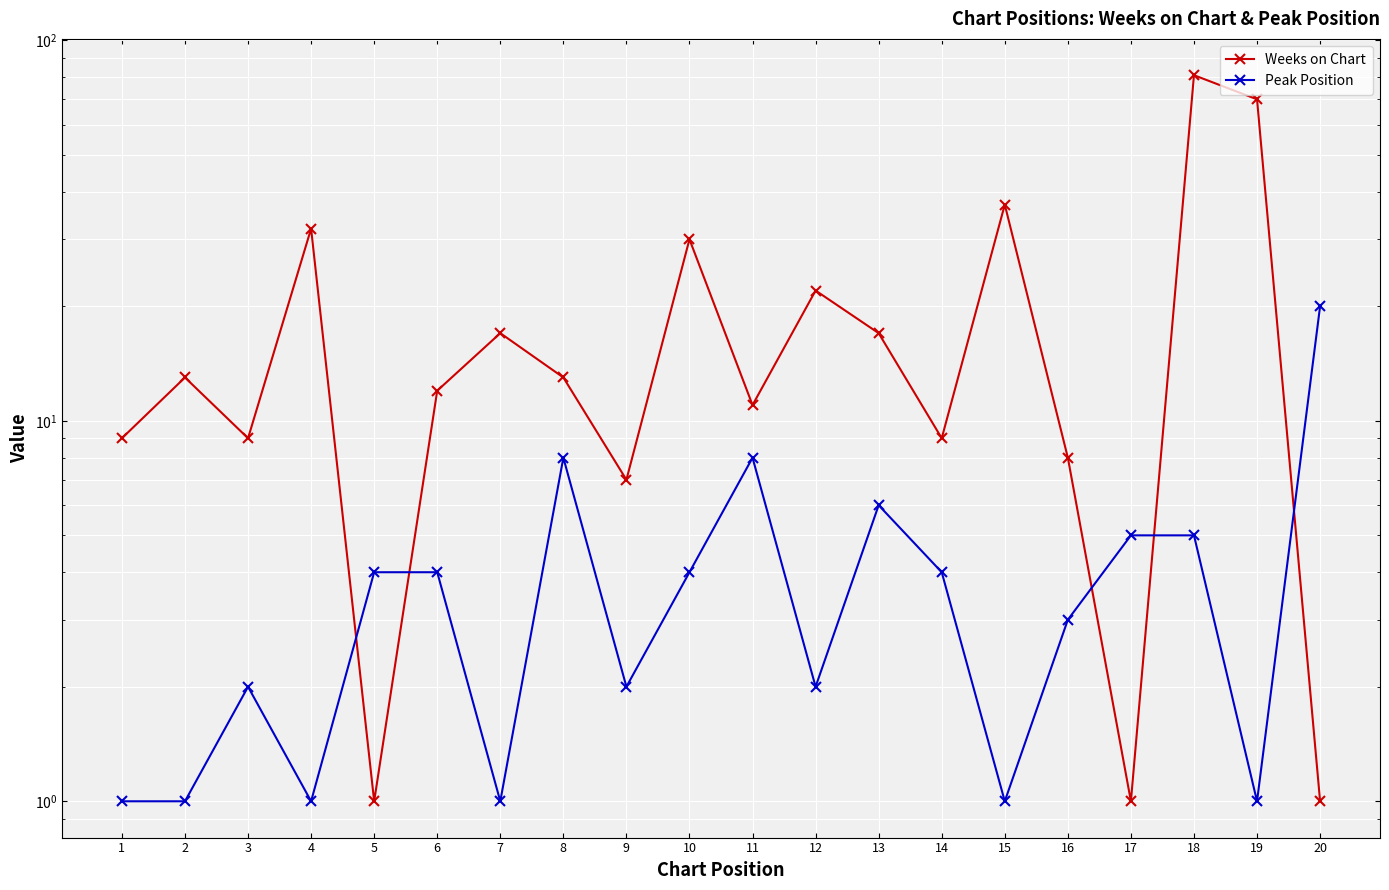

The Peak Position series shows 1 at 2. True or false?

True